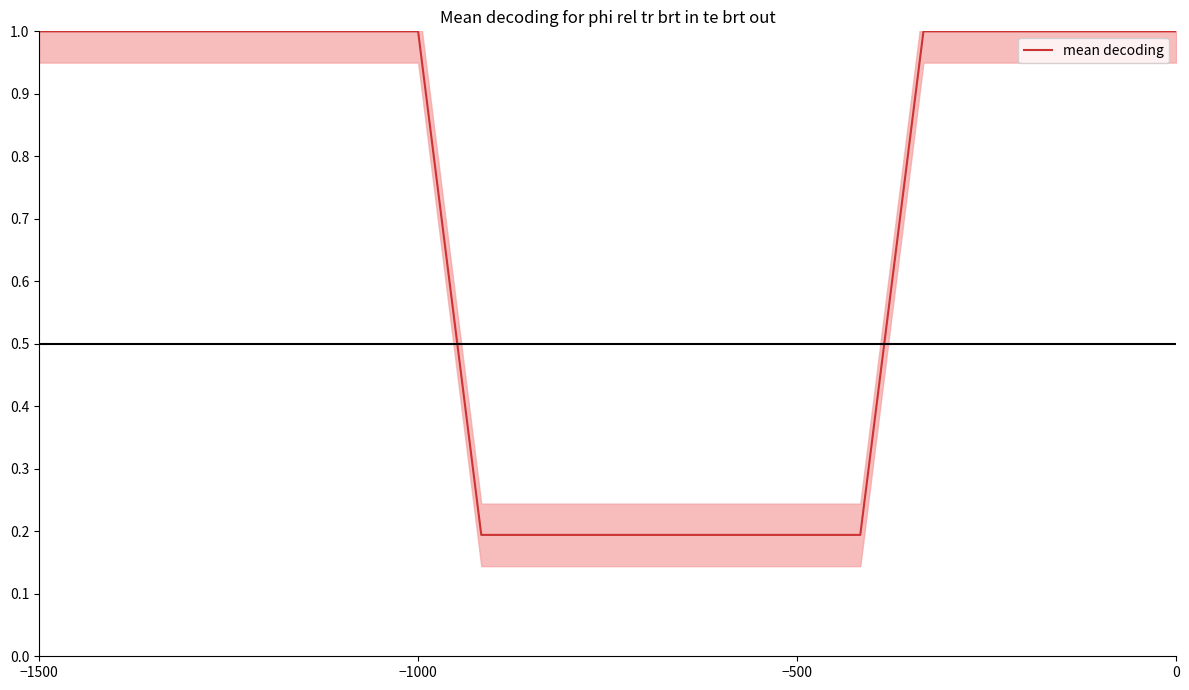

What is the minimum value shown in the chart?

0.2